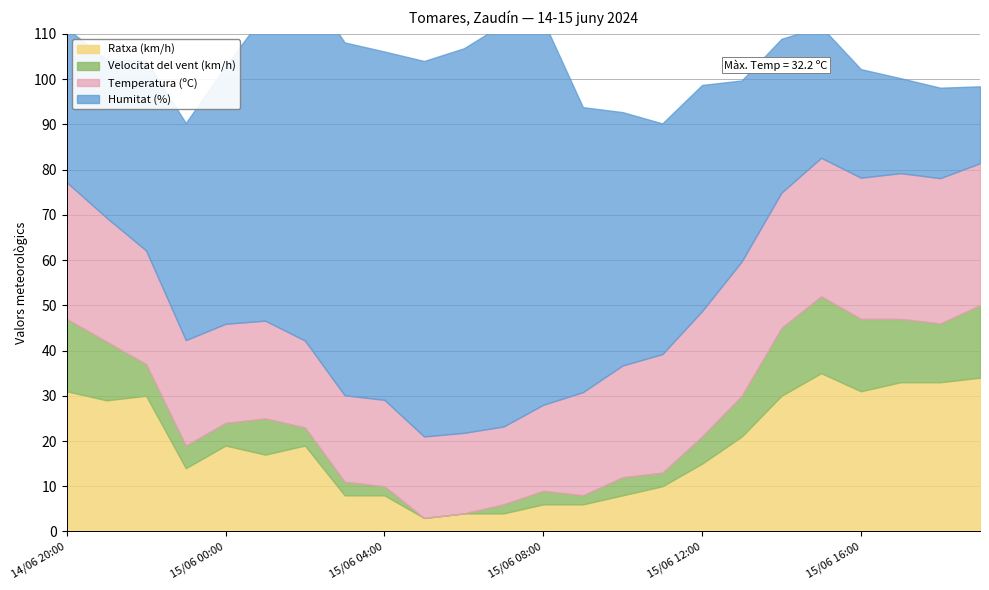

Does the chart display data point markers on the line(s)?

No